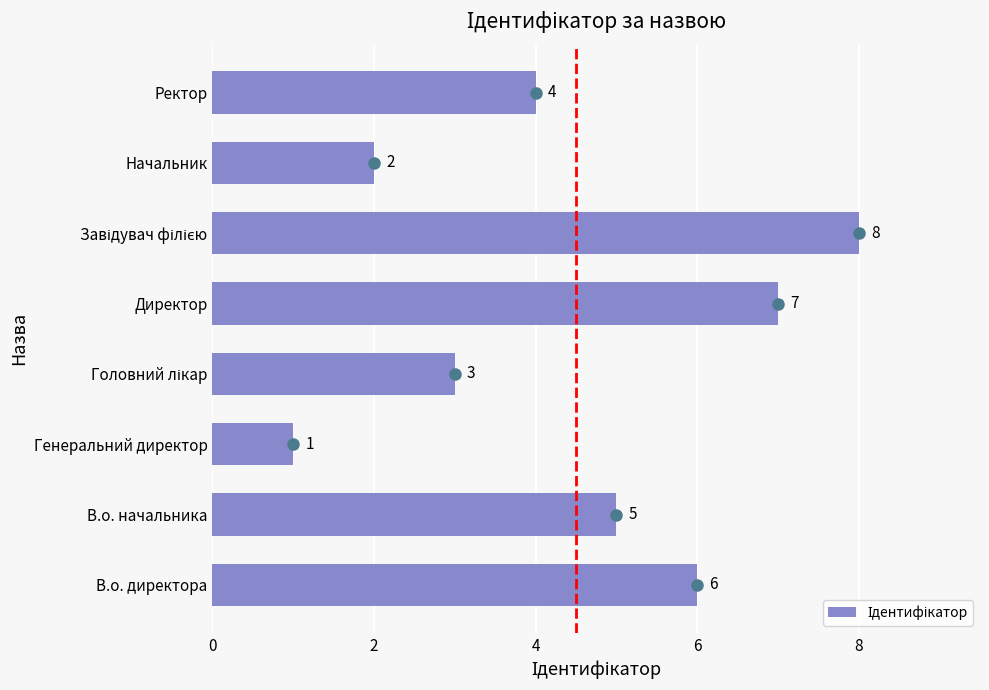

Count the number of categories in the chart.

8